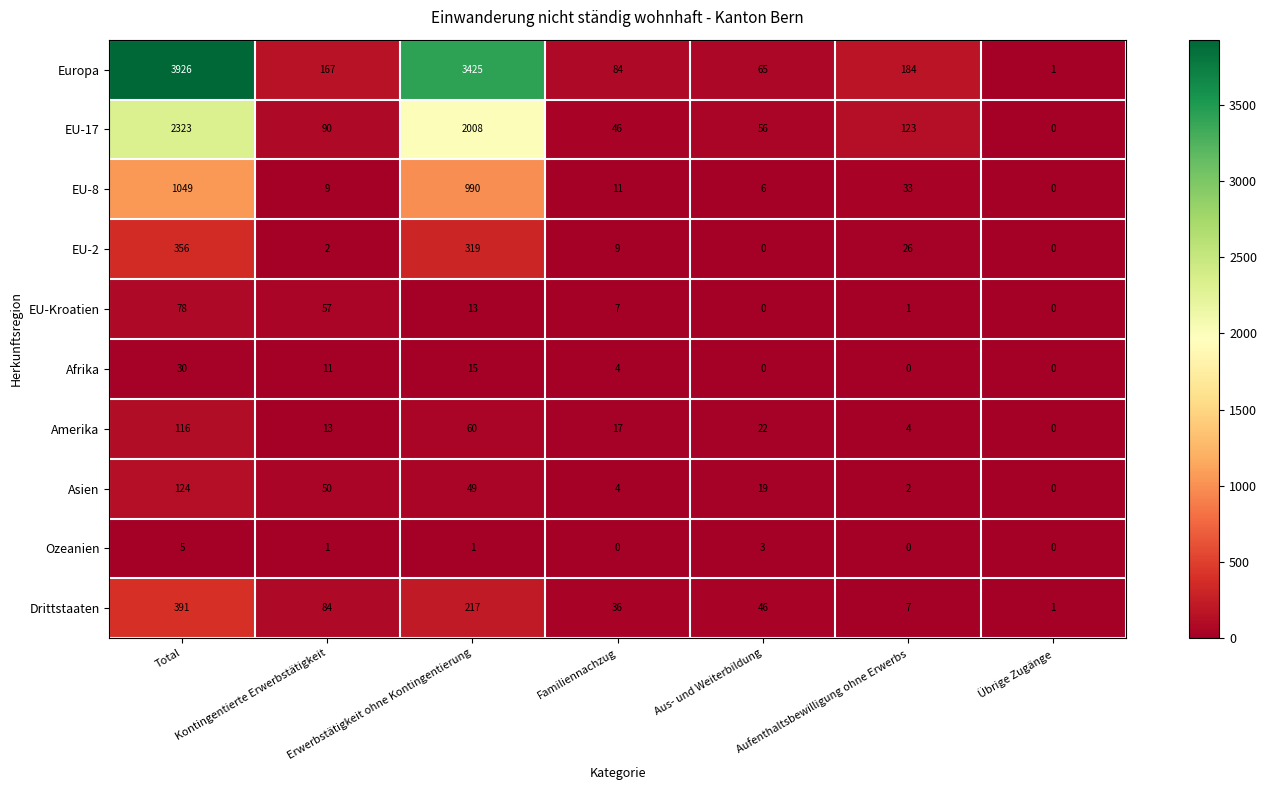

How many values in the Drittstaaten series are below 46?

3